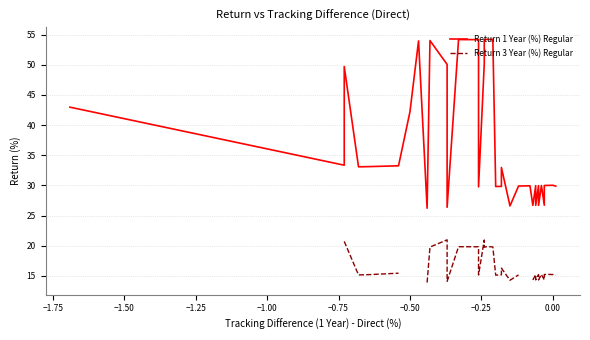

How many interior local valleys does the Return 3 Year (%) Regular series have?

9